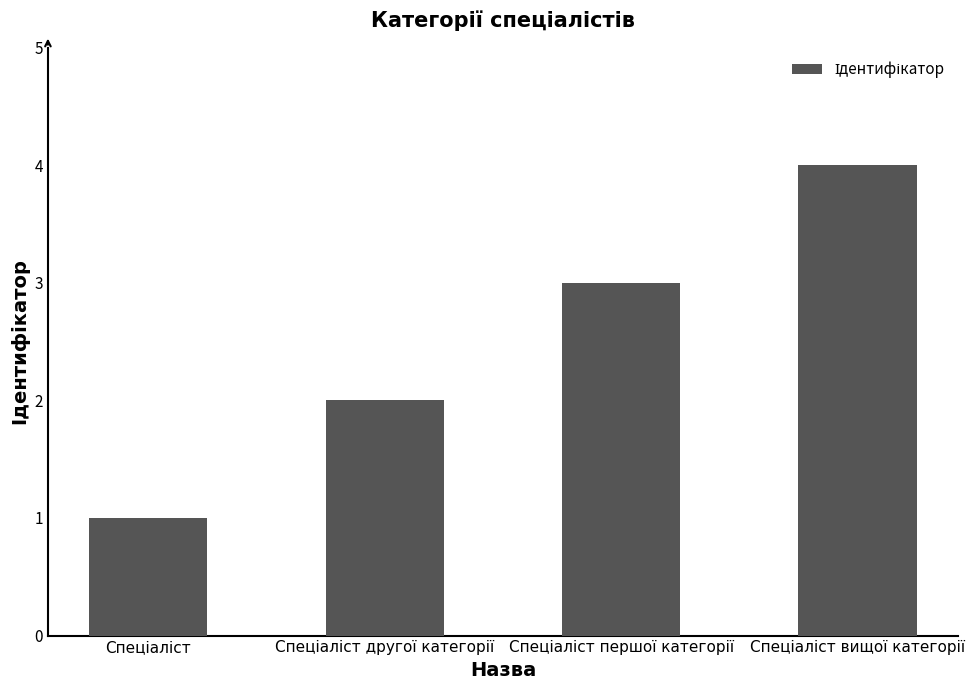

What is the sum of all values?

10